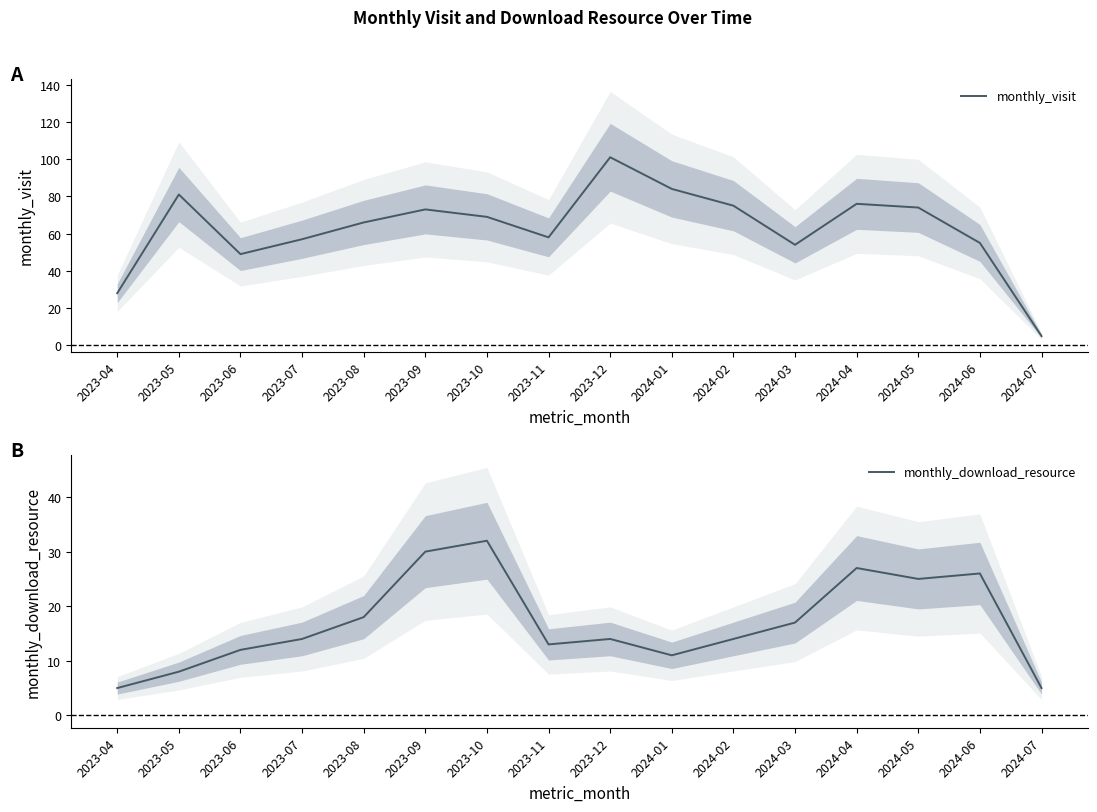

What are all the series names shown in the legend?

monthly_visit, monthly_download_resource